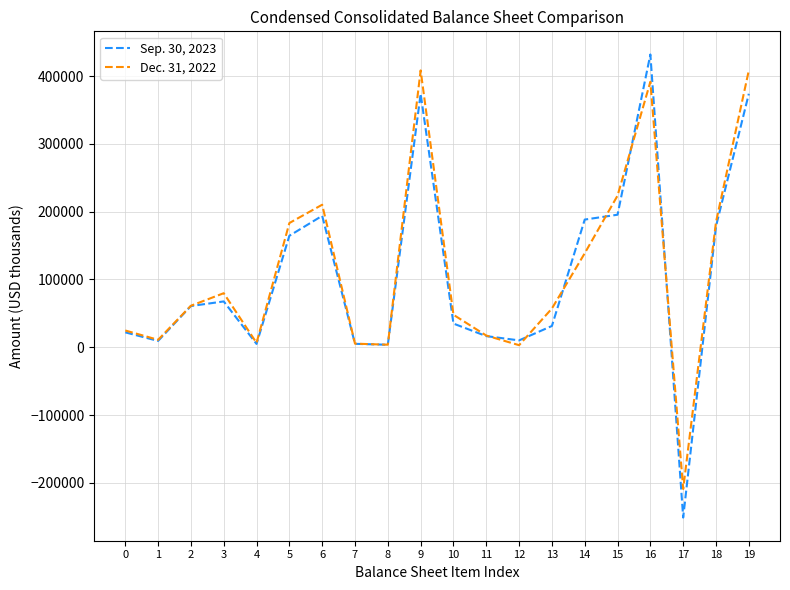

Which series changed the most between 2 and 12?

Dec. 31, 2022